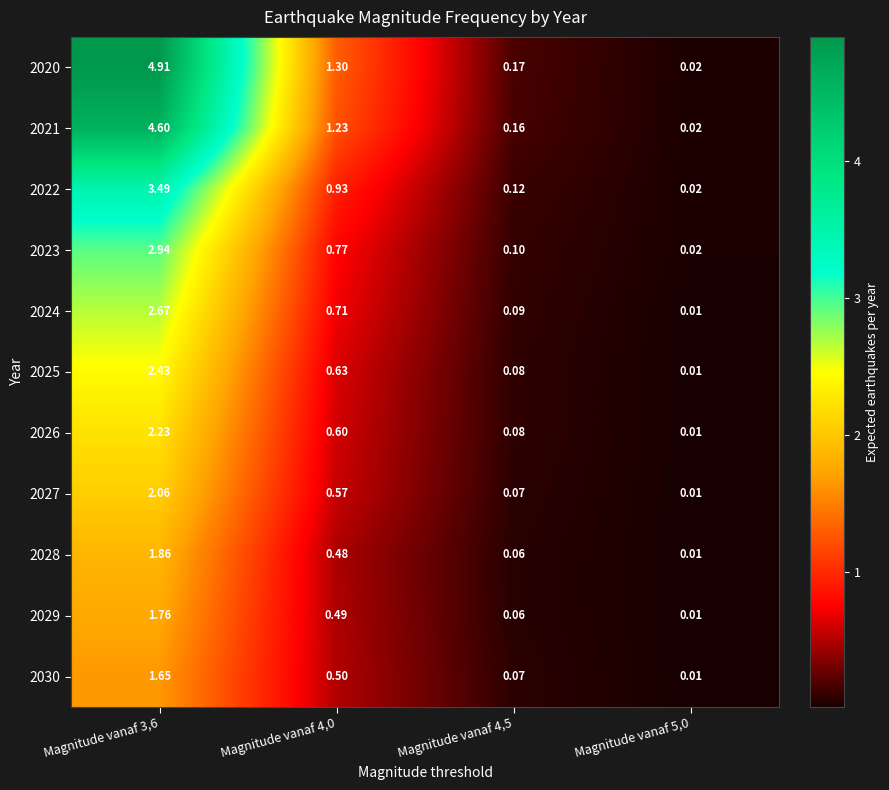

Is the value of 2030 at Magnitude vanaf 4,0 greater than the value of 2026 at Magnitude vanaf 5,0?

Yes